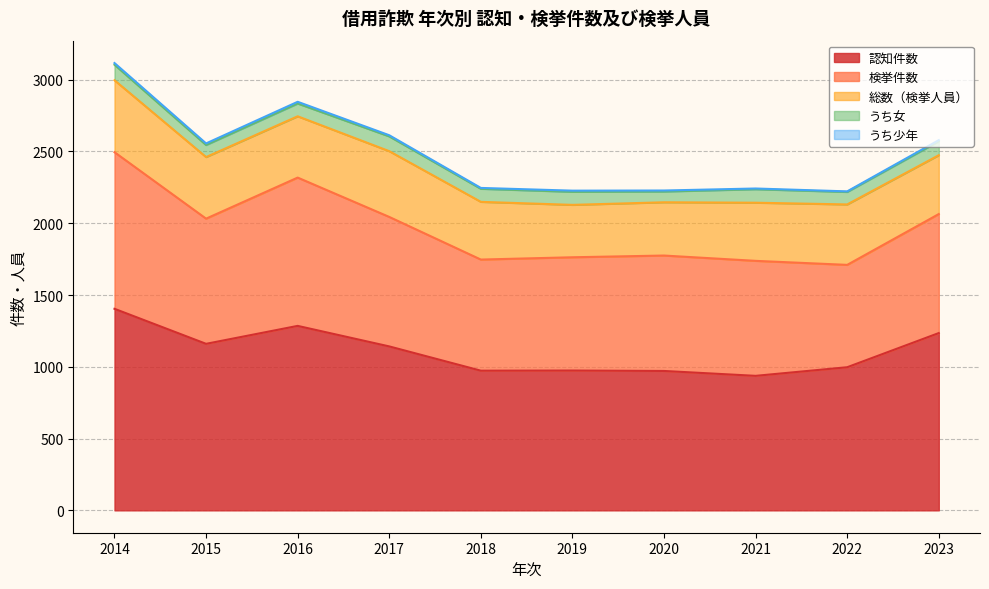

True or false: うち女 and うち少年 cross at least once.

False